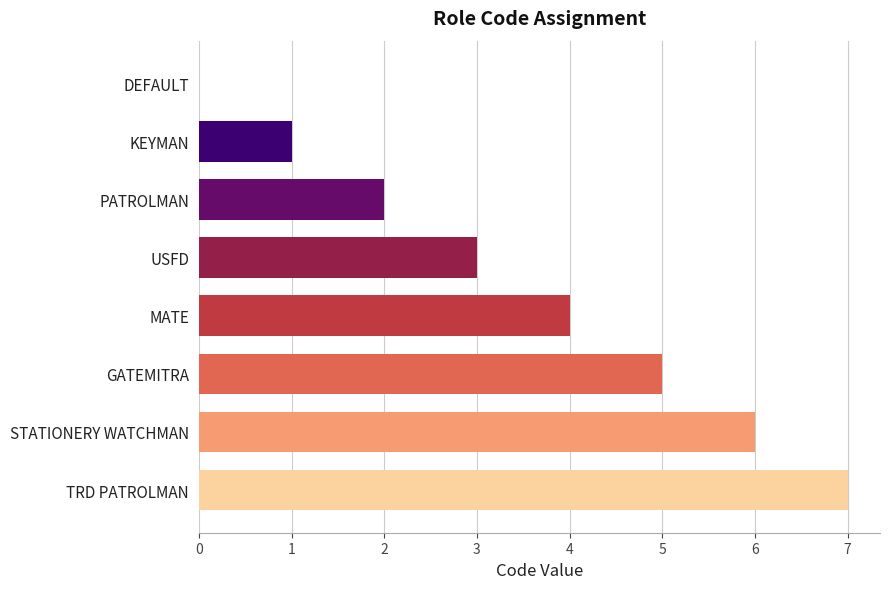

Reading bottom to top, transcribe all the data shown in this chart.

TRD PATROLMAN=7	STATIONERY WATCHMAN=6	GATEMITRA=5	MATE=4	USFD=3	PATROLMAN=2	KEYMAN=1	DEFAULT=0